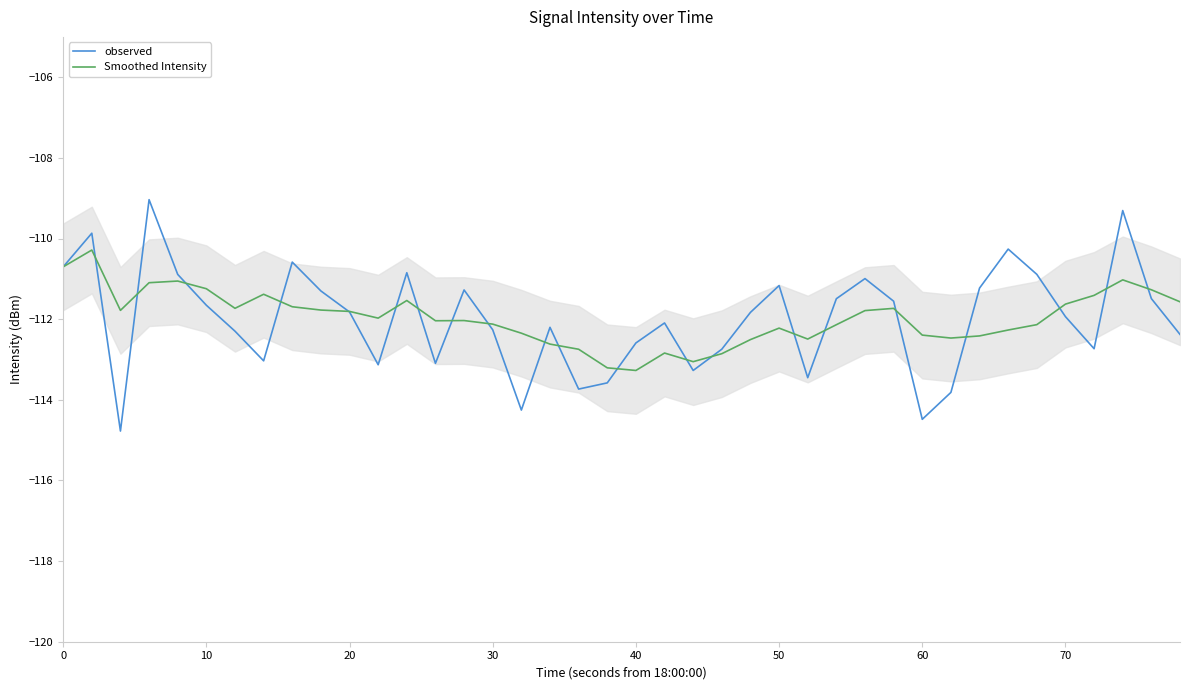

How many data points in observed are less than -111?

30